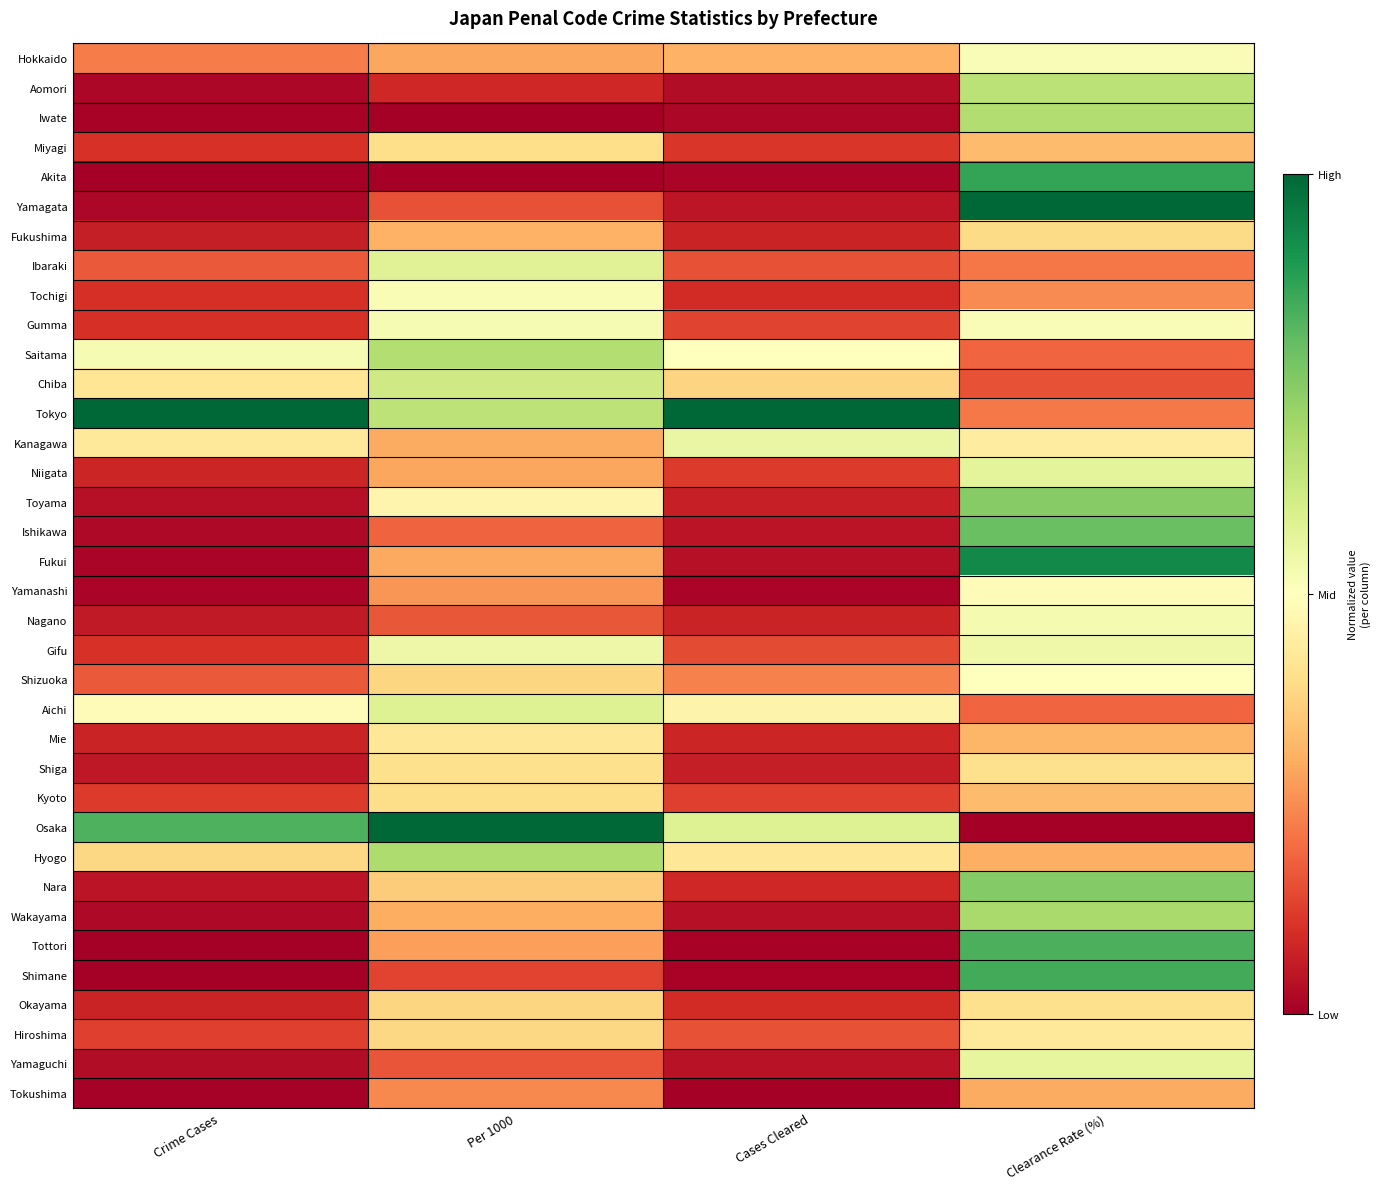

Reading left to right, extract all data points from this chart.

Hokkaido: Crime Cases=0.2	Per 1000=0.3	Cases Cleared=0.3	Clearance Rate (%)=0.5
Aomori: Crime Cases=0.0	Per 1000=0.1	Cases Cleared=0.0	Clearance Rate (%)=0.7
Iwate: Crime Cases=0.0	Per 1000=0.0	Cases Cleared=0.0	Clearance Rate (%)=0.7
Miyagi: Crime Cases=0.1	Per 1000=0.4	Cases Cleared=0.1	Clearance Rate (%)=0.3
Akita: Crime Cases=0.0	Per 1000=0.0	Cases Cleared=0.0	Clearance Rate (%)=0.9
Yamagata: Crime Cases=0.0	Per 1000=0.2	Cases Cleared=0.0	Clearance Rate (%)=1.0
Fukushima: Crime Cases=0.1	Per 1000=0.3	Cases Cleared=0.1	Clearance Rate (%)=0.4
Ibaraki: Crime Cases=0.2	Per 1000=0.6	Cases Cleared=0.2	Clearance Rate (%)=0.2
Tochigi: Crime Cases=0.1	Per 1000=0.5	Cases Cleared=0.1	Clearance Rate (%)=0.2
Gumma: Crime Cases=0.1	Per 1000=0.5	Cases Cleared=0.1	Clearance Rate (%)=0.5
Saitama: Crime Cases=0.5	Per 1000=0.7	Cases Cleared=0.5	Clearance Rate (%)=0.2
Chiba: Crime Cases=0.4	Per 1000=0.6	Cases Cleared=0.4	Clearance Rate (%)=0.2
Tokyo: Crime Cases=1.0	Per 1000=0.7	Cases Cleared=1.0	Clearance Rate (%)=0.2
Kanagawa: Crime Cases=0.4	Per 1000=0.3	Cases Cleared=0.6	Clearance Rate (%)=0.4
Niigata: Crime Cases=0.1	Per 1000=0.3	Cases Cleared=0.1	Clearance Rate (%)=0.6
Toyama: Crime Cases=0.0	Per 1000=0.5	Cases Cleared=0.1	Clearance Rate (%)=0.7
Ishikawa: Crime Cases=0.0	Per 1000=0.2	Cases Cleared=0.0	Clearance Rate (%)=0.8
Fukui: Crime Cases=0.0	Per 1000=0.3	Cases Cleared=0.0	Clearance Rate (%)=0.9
Yamanashi: Crime Cases=0.0	Per 1000=0.3	Cases Cleared=0.0	Clearance Rate (%)=0.5
Nagano: Crime Cases=0.1	Per 1000=0.2	Cases Cleared=0.1	Clearance Rate (%)=0.5
Gifu: Crime Cases=0.1	Per 1000=0.5	Cases Cleared=0.1	Clearance Rate (%)=0.5
Shizuoka: Crime Cases=0.2	Per 1000=0.4	Cases Cleared=0.2	Clearance Rate (%)=0.5
Aichi: Crime Cases=0.5	Per 1000=0.6	Cases Cleared=0.5	Clearance Rate (%)=0.2
Mie: Crime Cases=0.1	Per 1000=0.4	Cases Cleared=0.1	Clearance Rate (%)=0.3
Shiga: Crime Cases=0.1	Per 1000=0.4	Cases Cleared=0.1	Clearance Rate (%)=0.4
Kyoto: Crime Cases=0.1	Per 1000=0.4	Cases Cleared=0.1	Clearance Rate (%)=0.3
Osaka: Crime Cases=0.8	Per 1000=1.0	Cases Cleared=0.6	Clearance Rate (%)=0.0
Hyogo: Crime Cases=0.4	Per 1000=0.7	Cases Cleared=0.4	Clearance Rate (%)=0.3
Nara: Crime Cases=0.0	Per 1000=0.4	Cases Cleared=0.1	Clearance Rate (%)=0.8
Wakayama: Crime Cases=0.0	Per 1000=0.3	Cases Cleared=0.0	Clearance Rate (%)=0.7
Tottori: Crime Cases=0.0	Per 1000=0.3	Cases Cleared=0.0	Clearance Rate (%)=0.8
Shimane: Crime Cases=0.0	Per 1000=0.1	Cases Cleared=0.0	Clearance Rate (%)=0.8
Okayama: Crime Cases=0.1	Per 1000=0.4	Cases Cleared=0.1	Clearance Rate (%)=0.4
Hiroshima: Crime Cases=0.1	Per 1000=0.4	Cases Cleared=0.2	Clearance Rate (%)=0.4
Yamaguchi: Crime Cases=0.0	Per 1000=0.2	Cases Cleared=0.0	Clearance Rate (%)=0.6
Tokushima: Crime Cases=0.0	Per 1000=0.2	Cases Cleared=0.0	Clearance Rate (%)=0.3